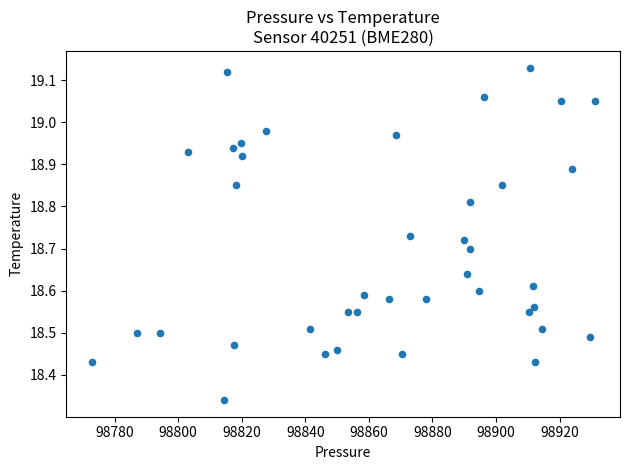

What is the range of X values (max minus min)?

158.3